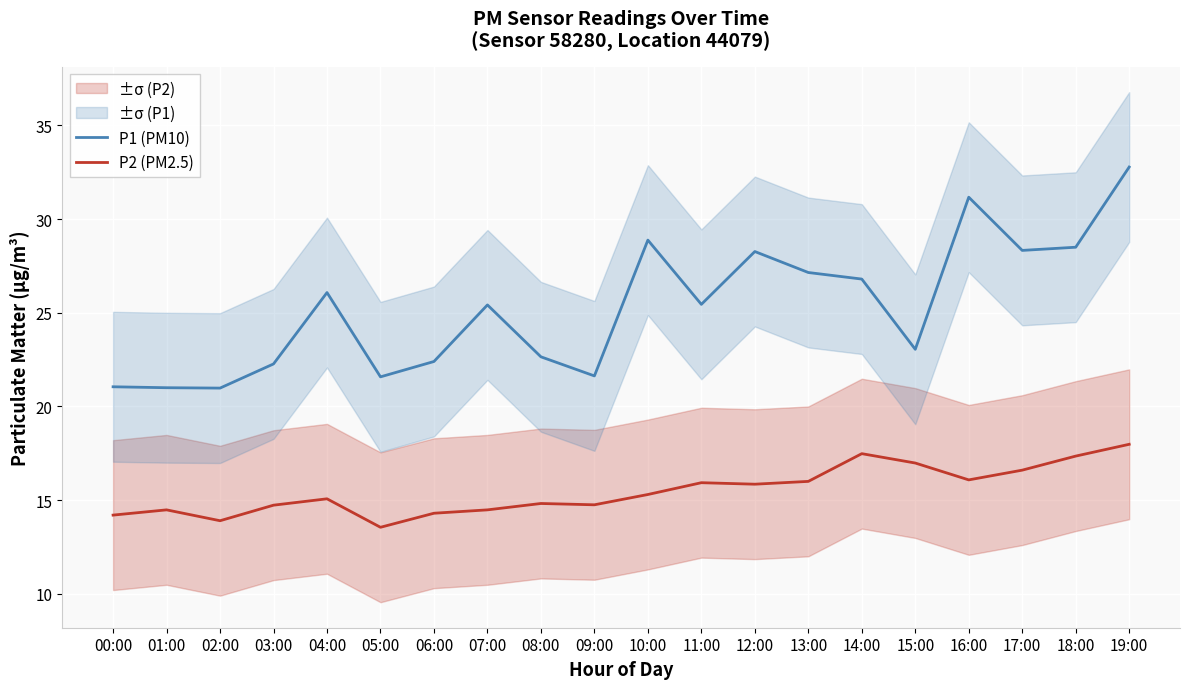

What is the minimum value shown in the chart?

13.6